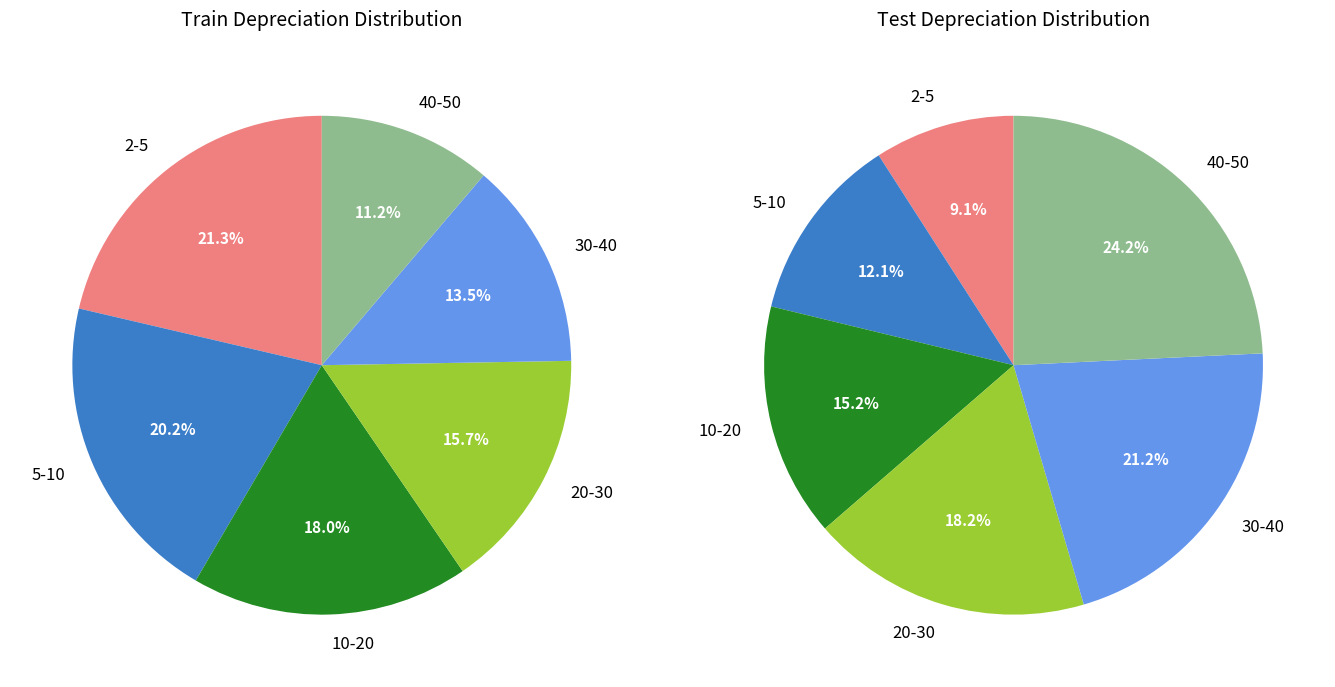

To the nearest percent, what portion does 30-40 represent?

21%